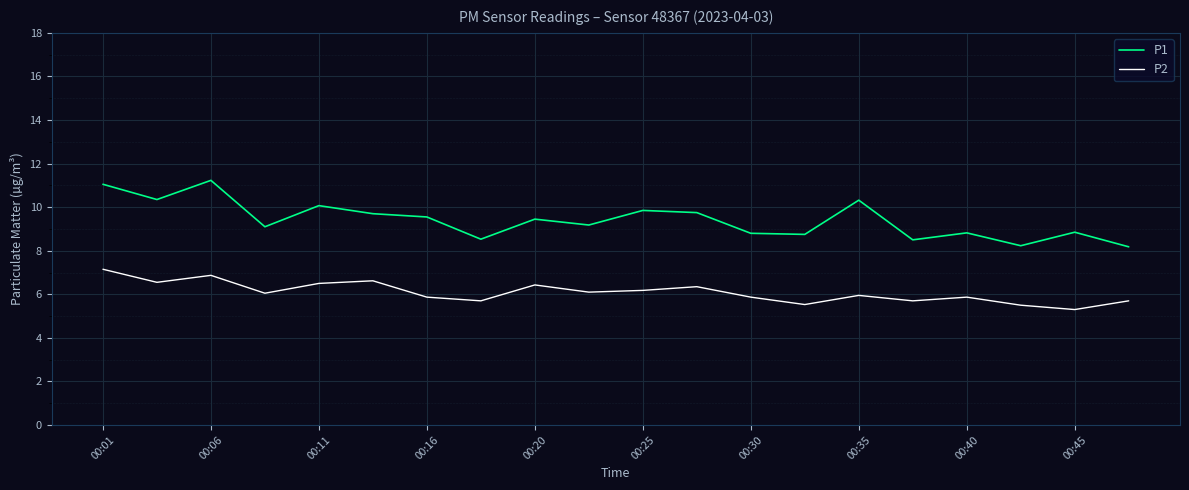

Which series has the largest total across all categories?

P1